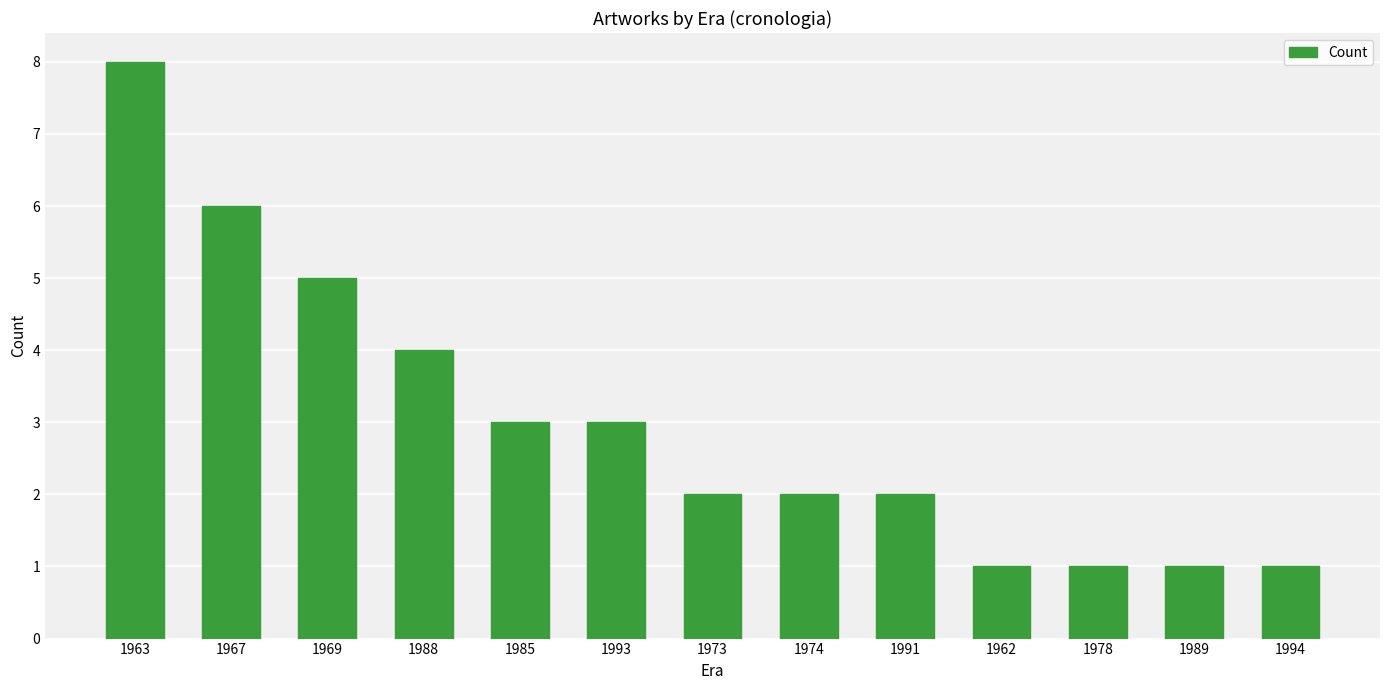

The value at 1963 is 8. True or false?

True